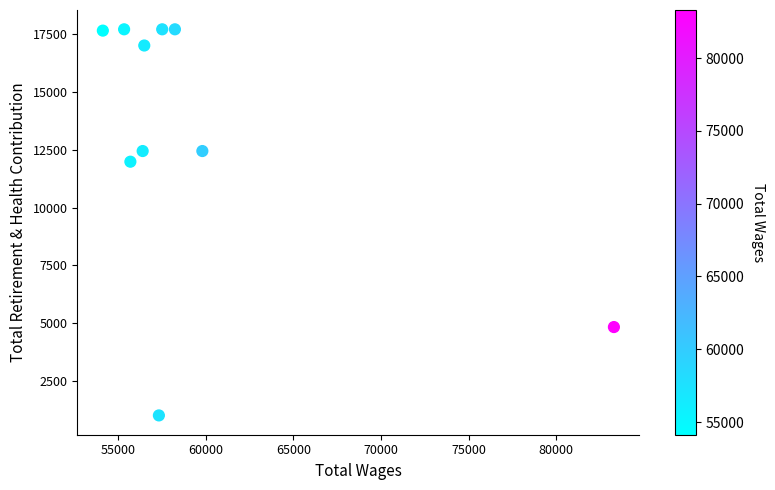

What is the average X value?

59430